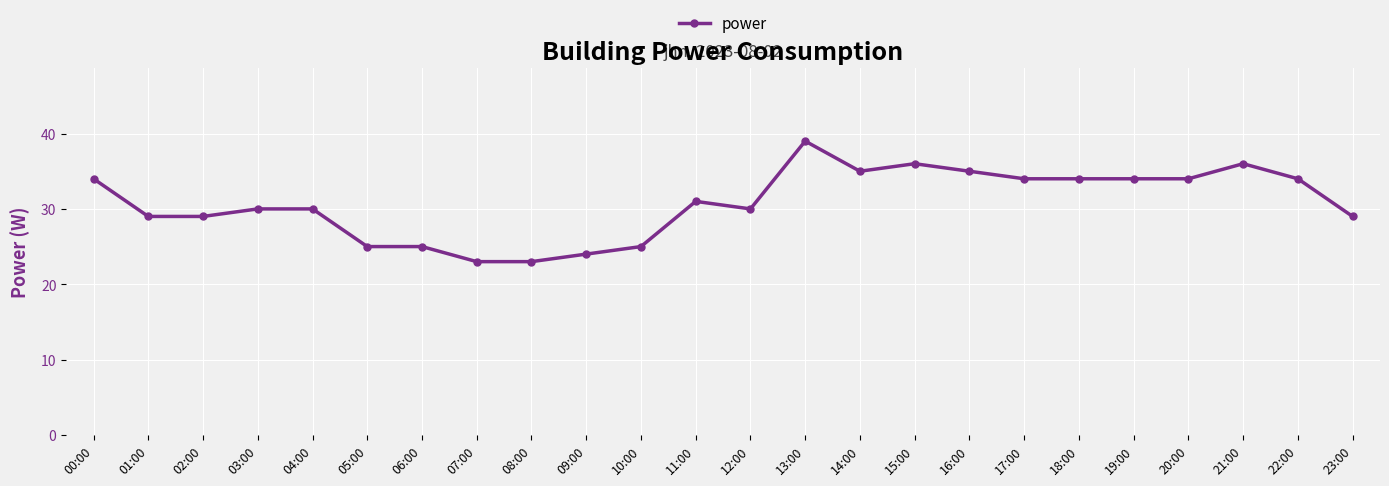

True or false: there are more than 2 points higher than both neighbors.

True